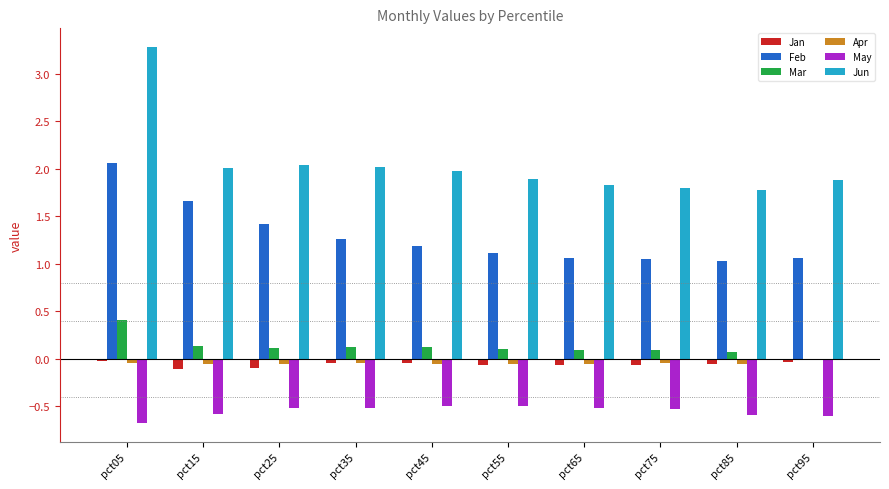

At which category does the chart reach its peak across all series?

pct05